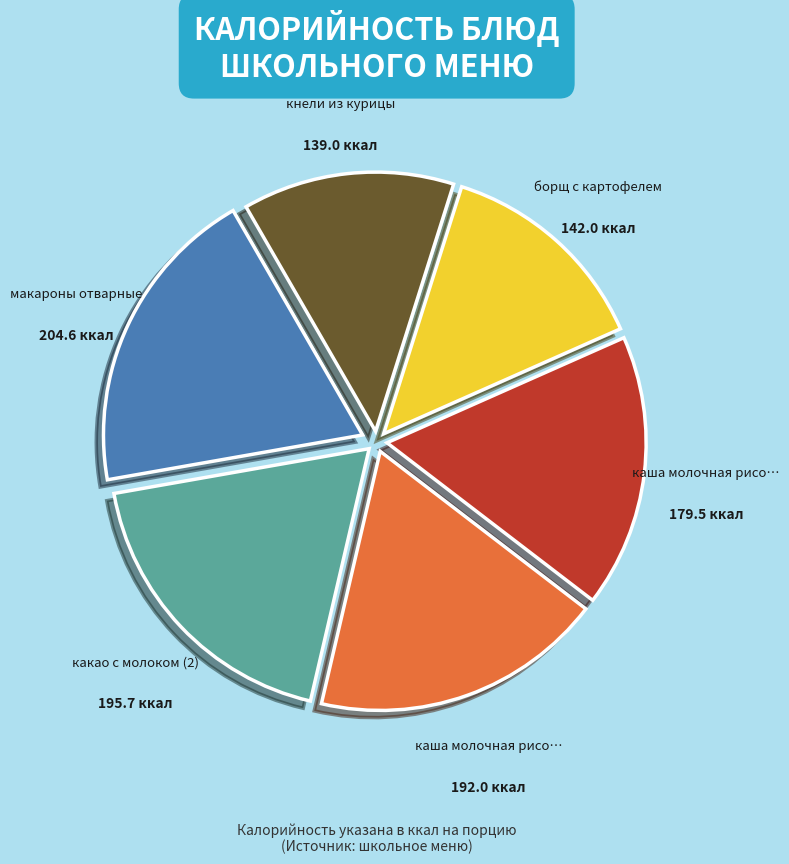

Does any single category account for the majority?

No